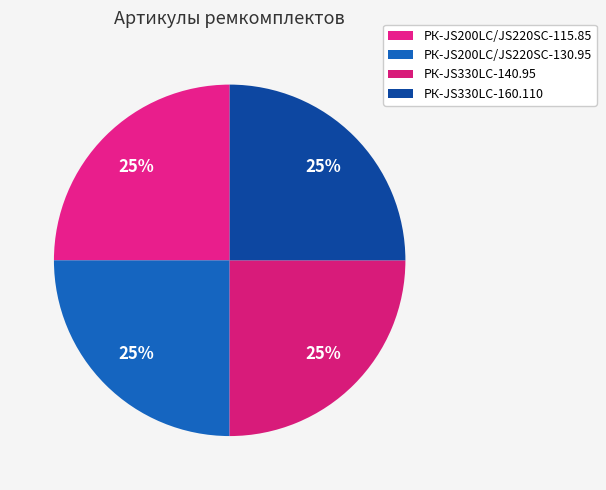

How many slices are in this pie chart?

4